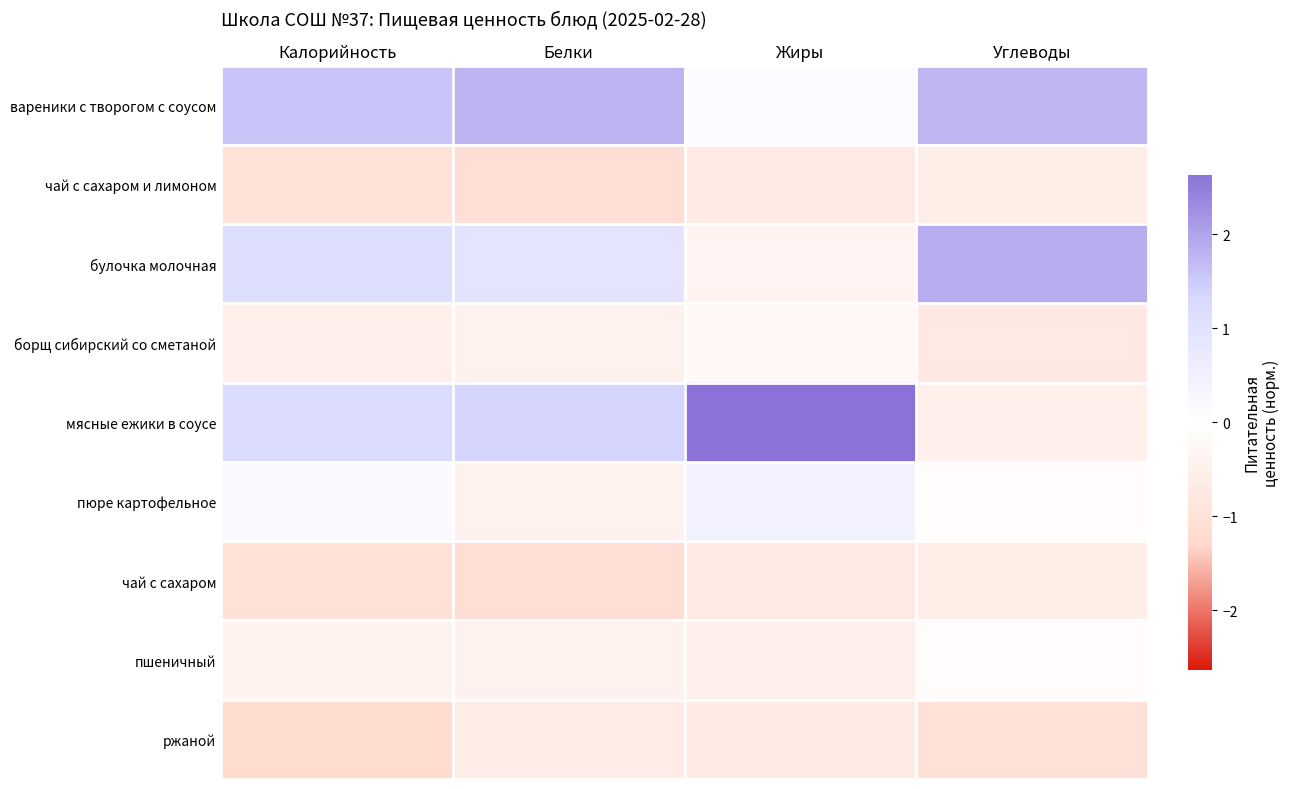

At Белки, list the series in order from largest to smallest.

вареники с творогом с соусом, мясные ежики в соусе, булочка молочная, борщ сибирский со сметаной, пюре картофельное, пшеничный, ржаной, чай с сахаром и лимоном, чай с сахаром